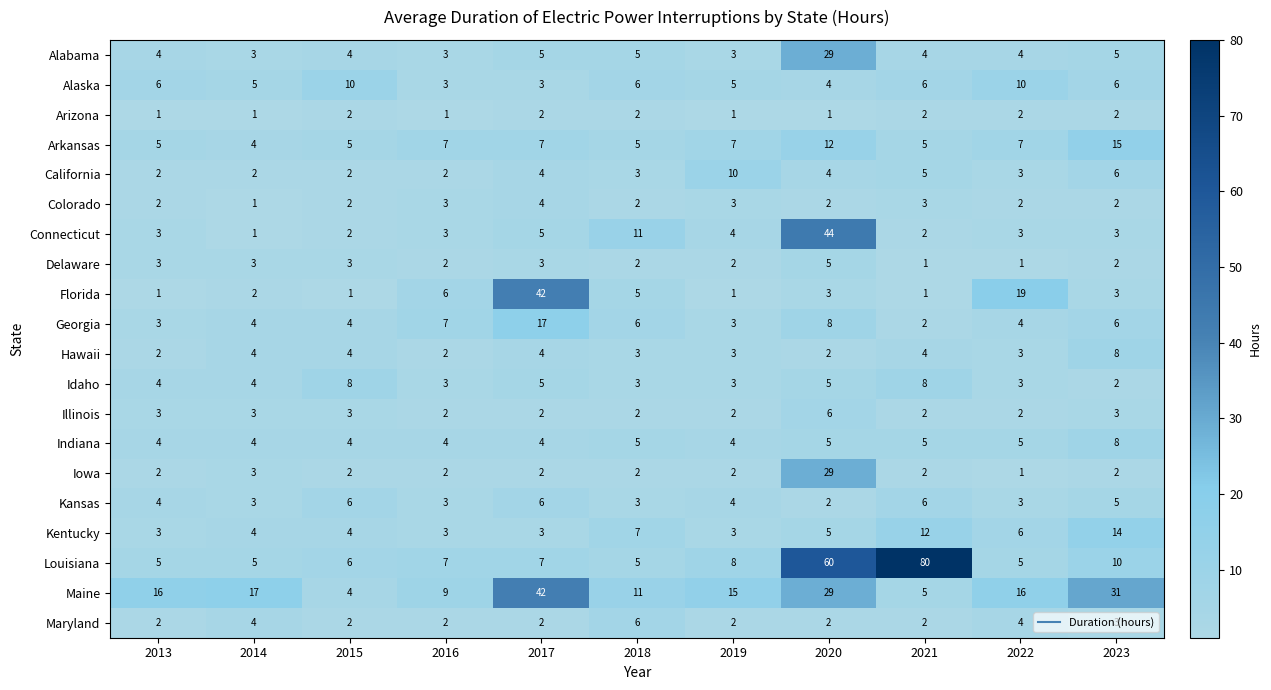

The Connecticut series shows 3 at 2022. True or false?

True